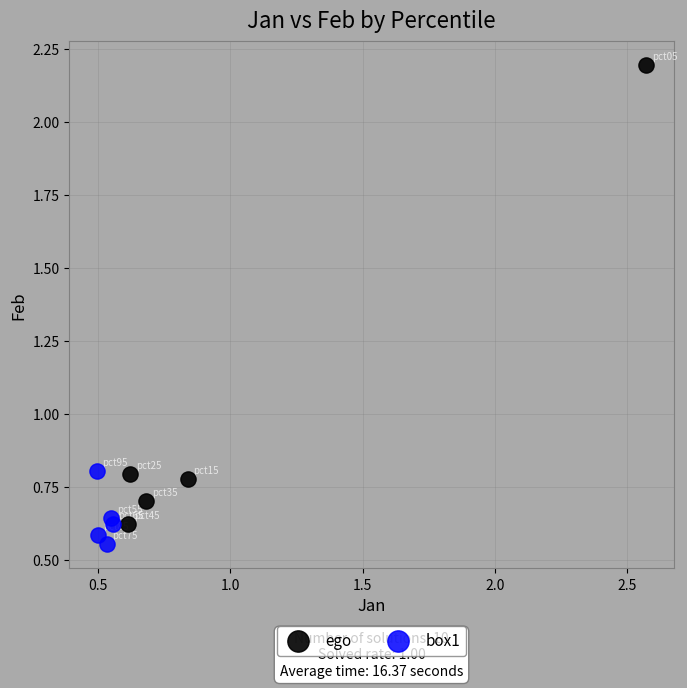

Which series has the largest Y range (max minus min)?

ego